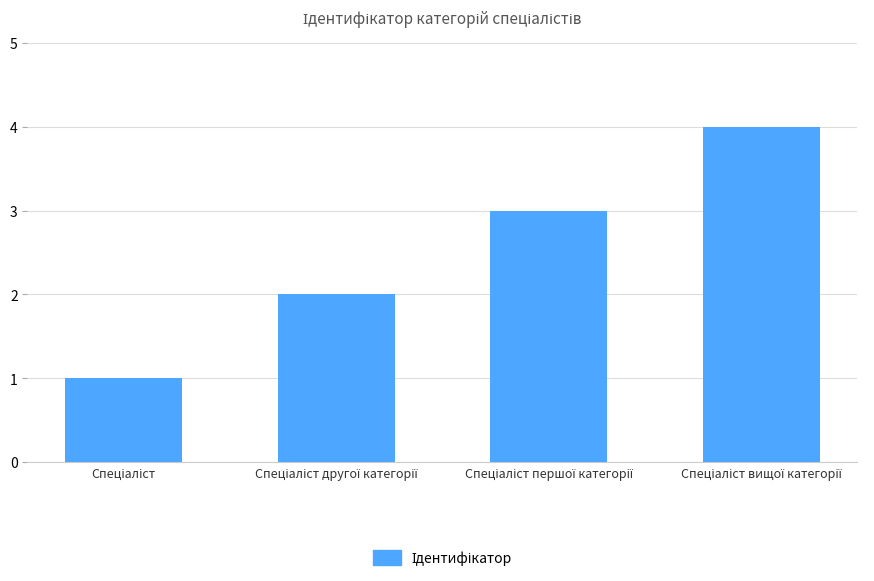

What is the maximum value shown in the chart?

4